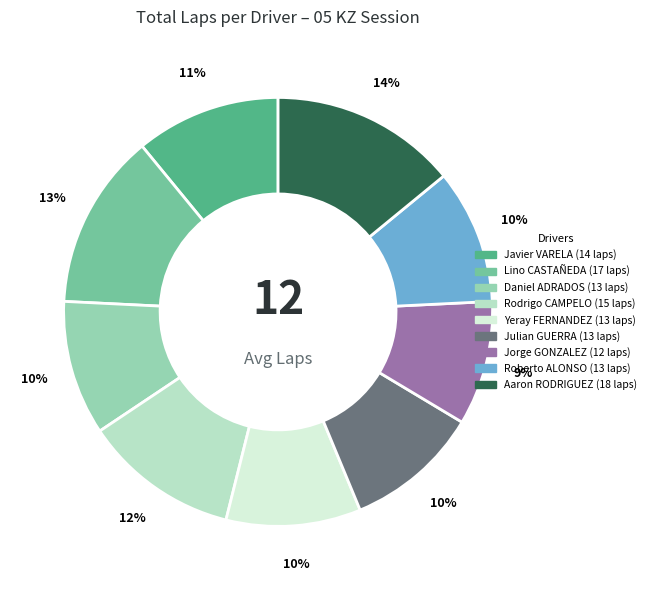

To the nearest percent, what is the average slice percentage?

11%